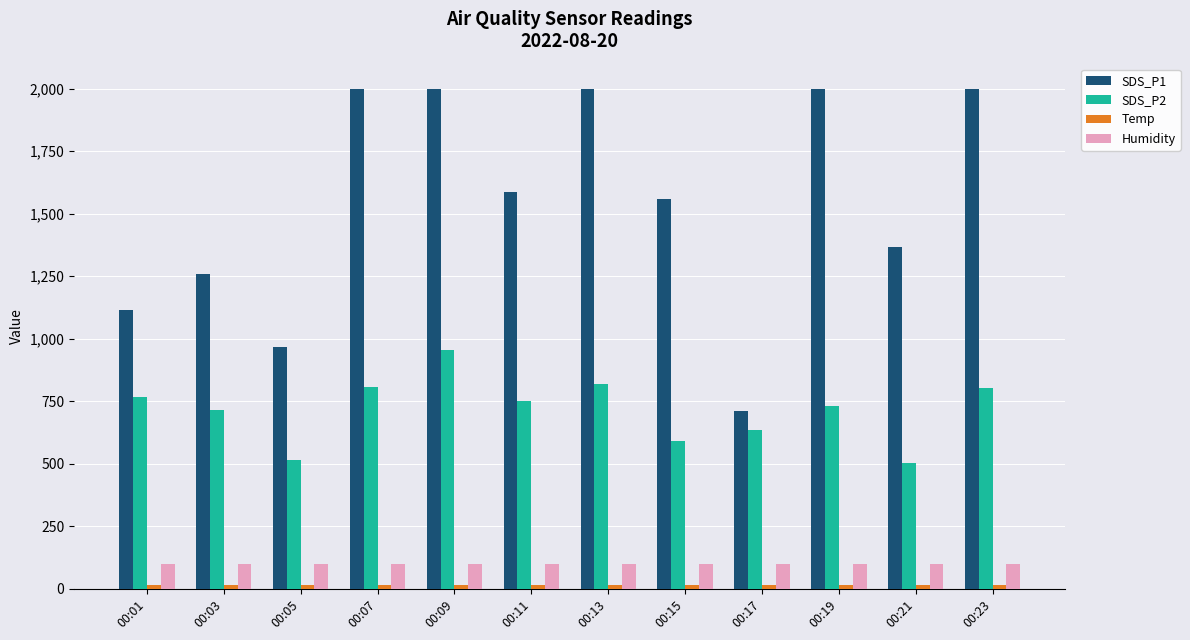

Is the value of SDS_P1 at 00:17 greater than the value of SDS_P2 at 00:17?

Yes